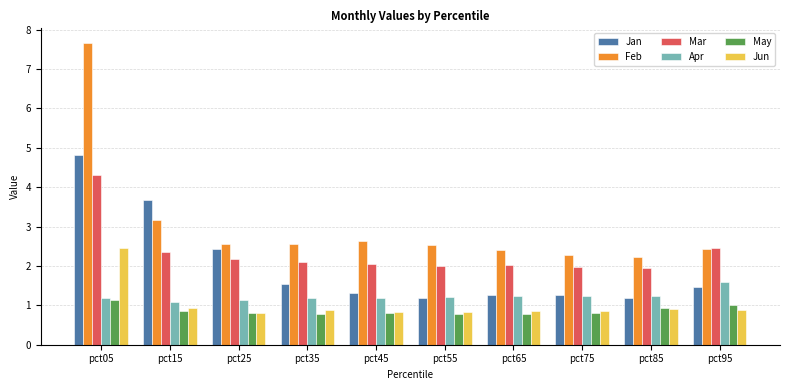

List the series in order of their peak value, highest first.

Feb, Jan, Mar, Jun, Apr, May